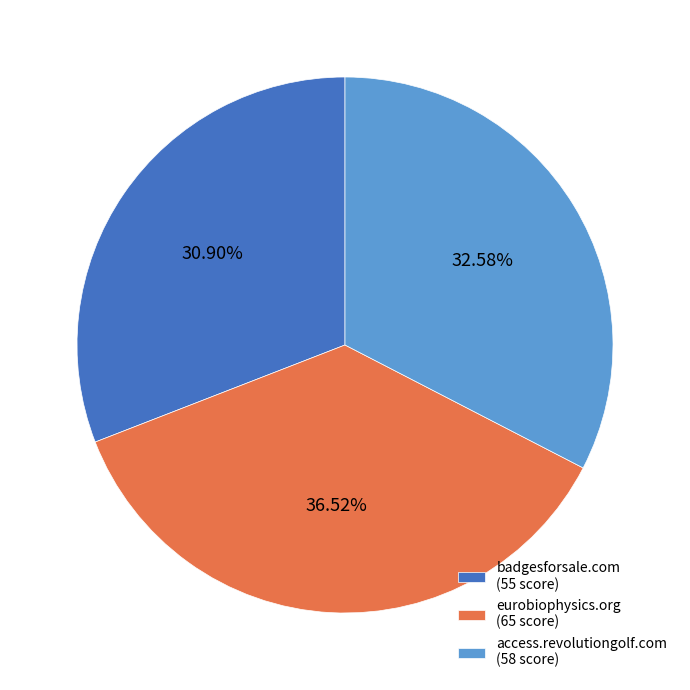

Which category has the biggest portion of the pie?

eurobiophysics.org